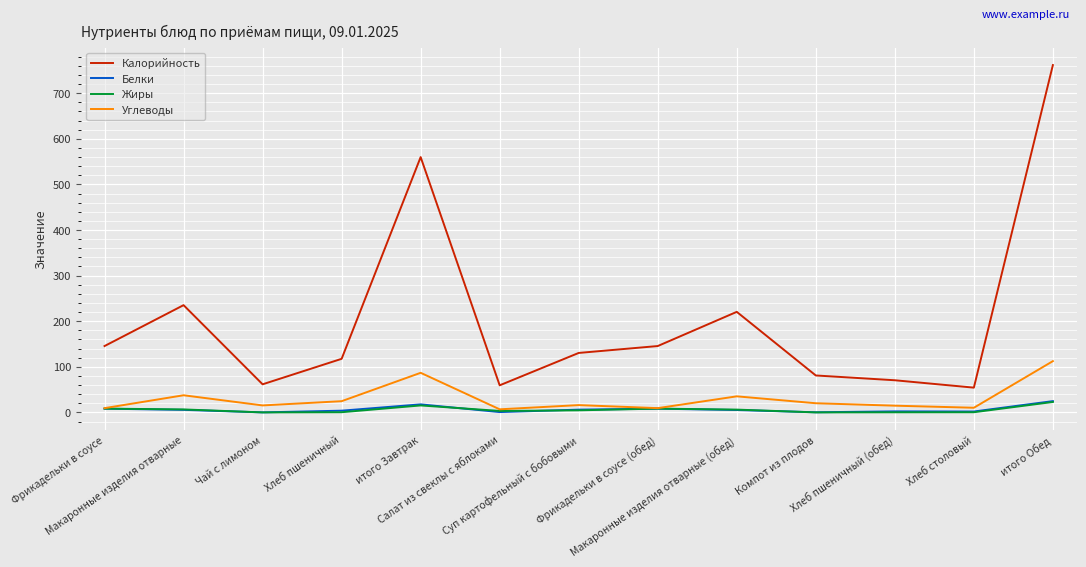

What is the difference between the Белки values at итого Обед and Фрикадельки в соусе?

16.6